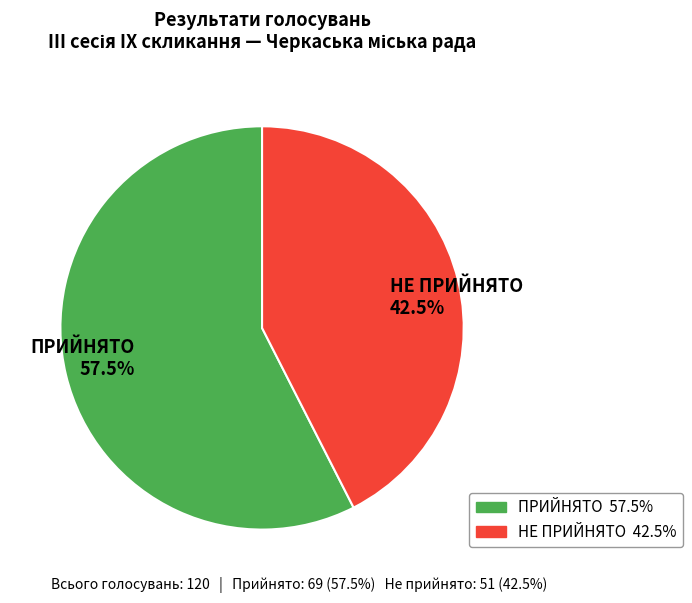

Is there a majority slice in this chart?

Yes